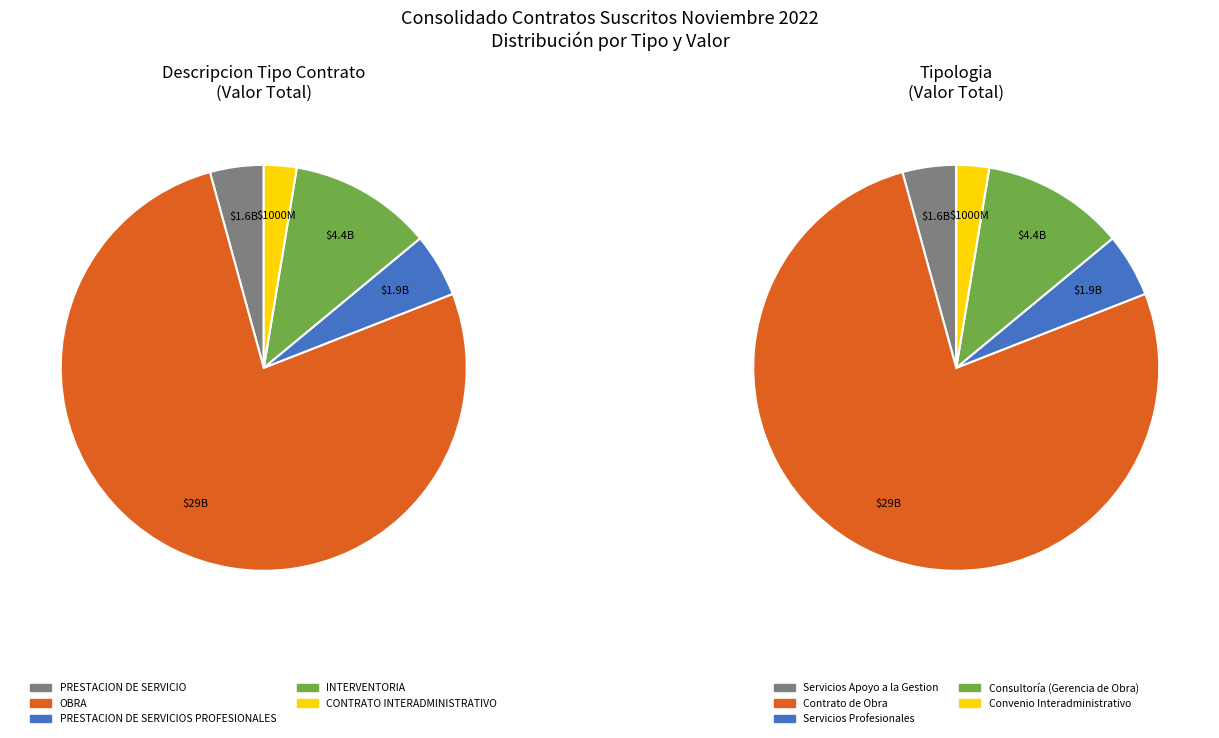

Approximately how many times larger is the value at PRESTACION DE SERVICIO compared to PRESTACION DE SERVICIOS PROFESIONALES?

0.8